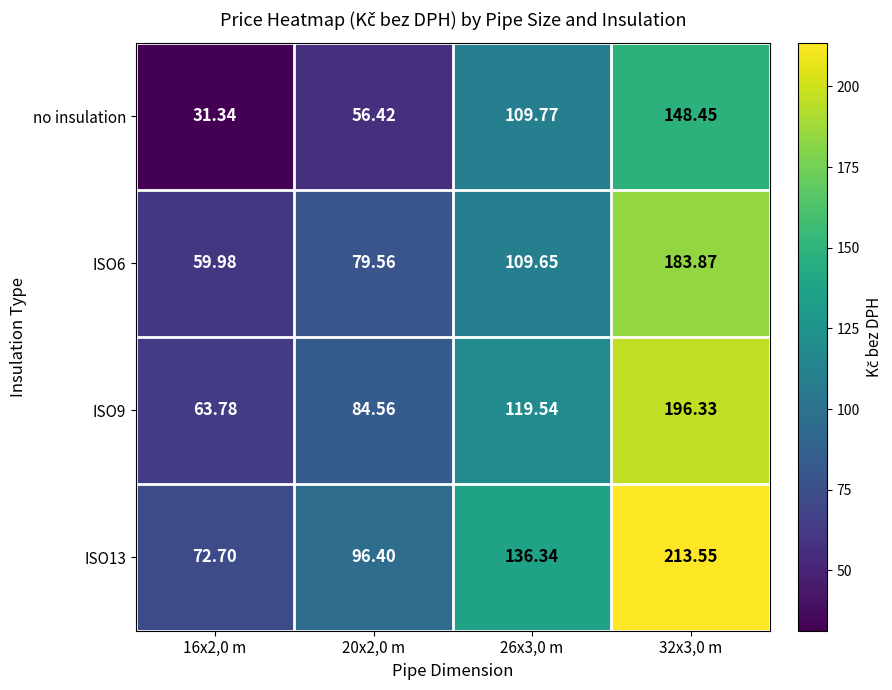

Is the value of ISO6 at 20x2,0 m greater than the value of ISO9 at 16x2,0 m?

Yes